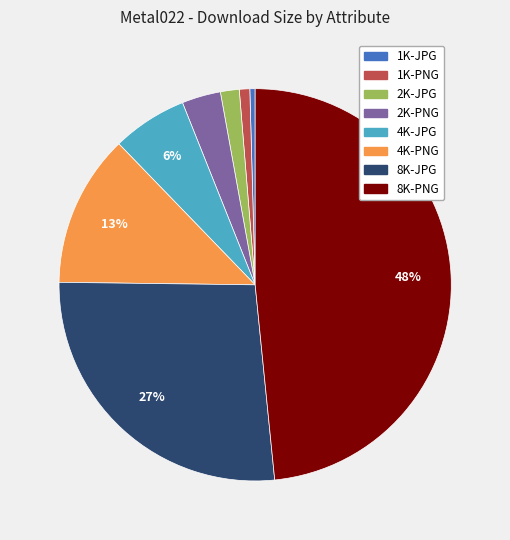

Do 4K-JPG and 2K-JPG together represent more than half of the pie?

No